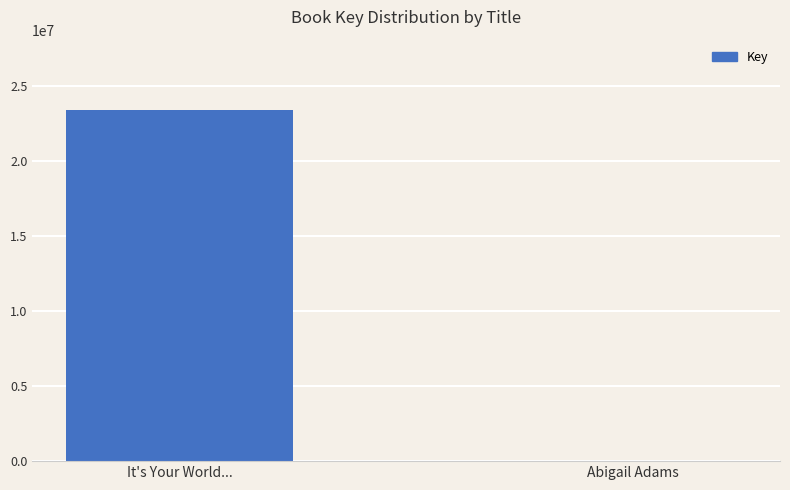

Between It's Your World... and Abigail Adams, which is larger?

It's Your World...